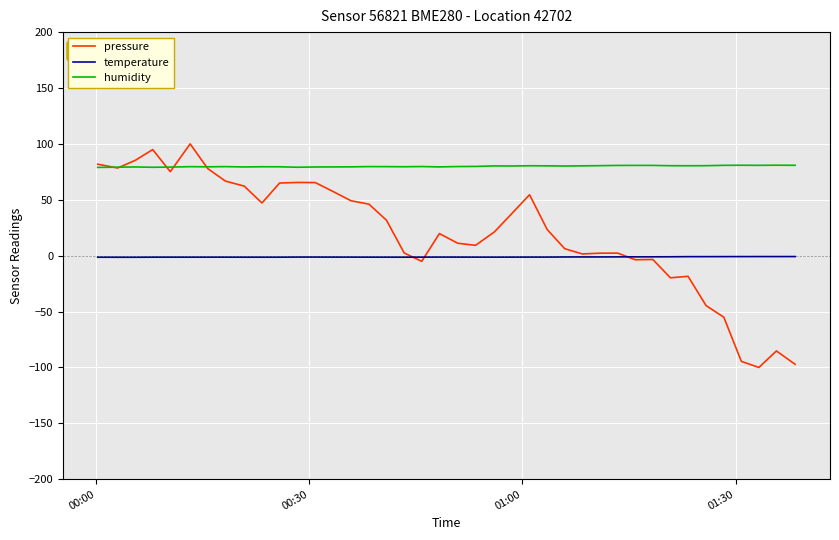

What are all the series names shown in the legend?

pressure, temperature, humidity